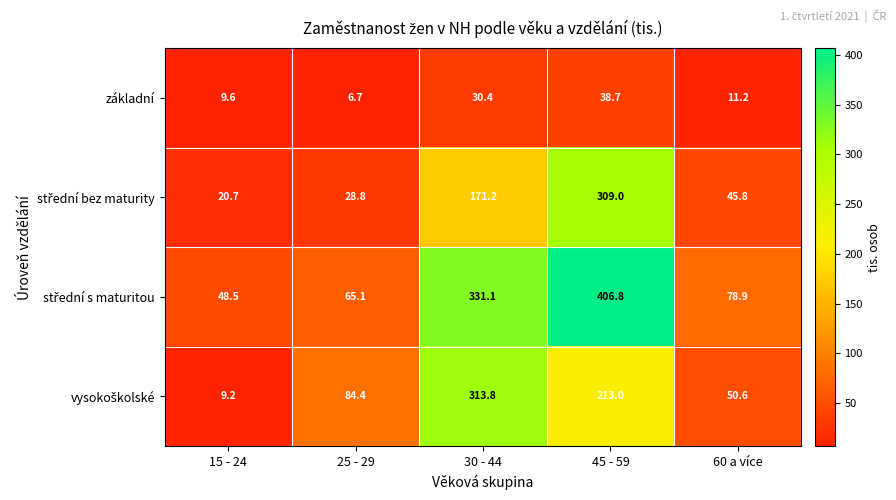

How many series are shown in this chart?

4